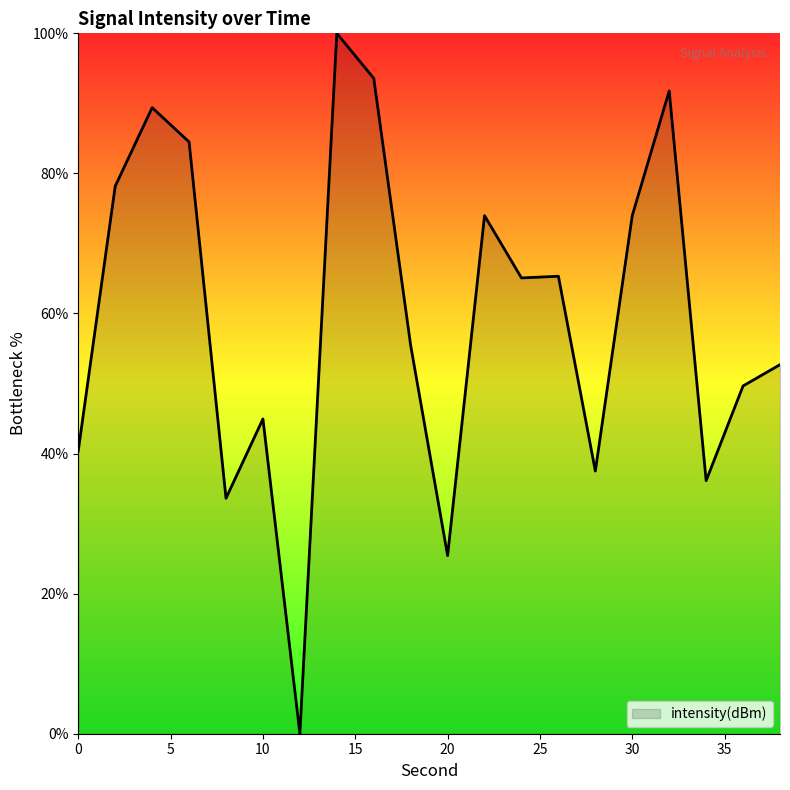

What is the difference between the maximum and minimum values?

100.0